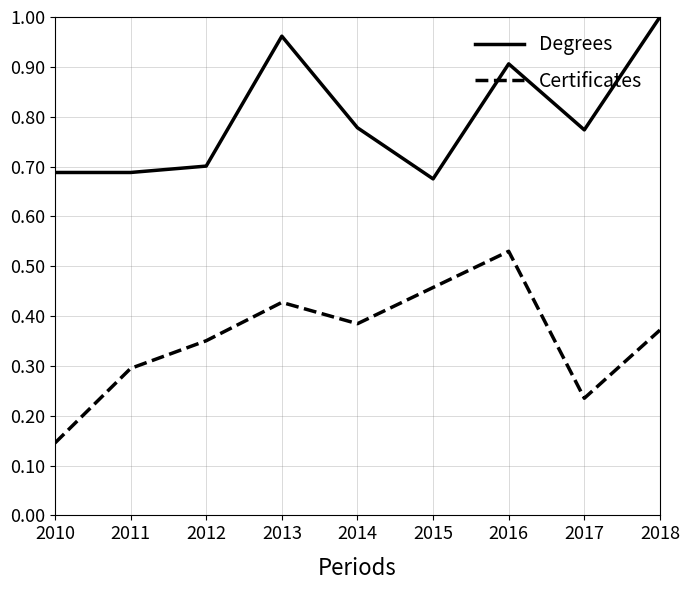

Between 2014 and 2016, which series saw the biggest shift?

Certificates